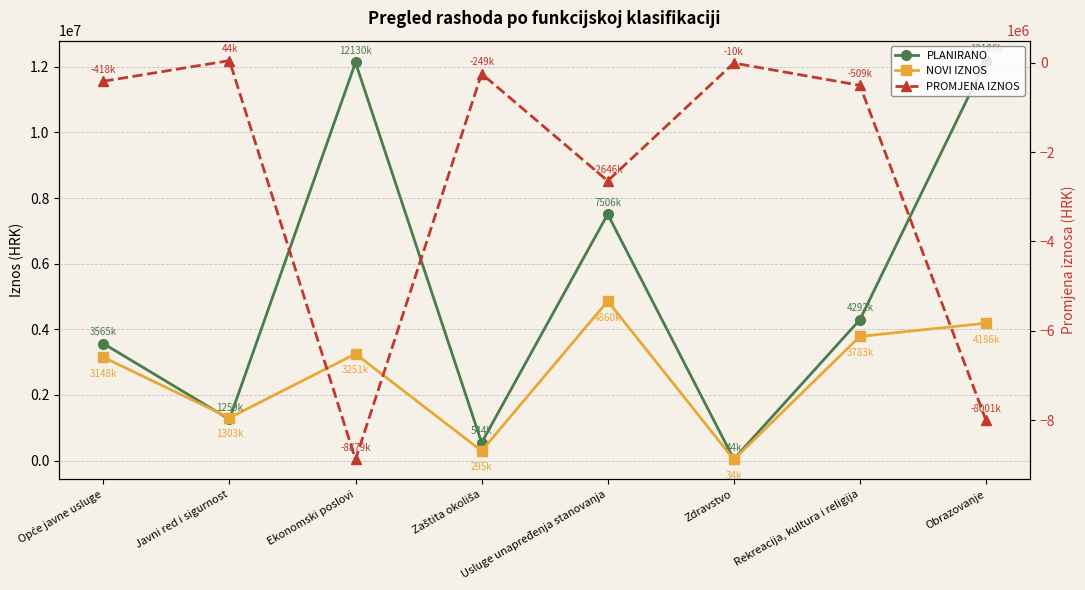

How many lines are shown in the chart?

3